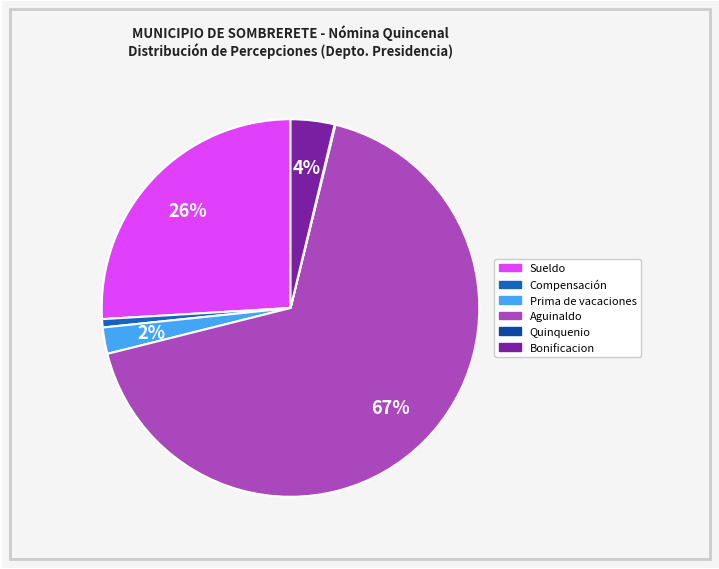

To the nearest percent, what is the difference between the largest and smallest slice percentages?

67%